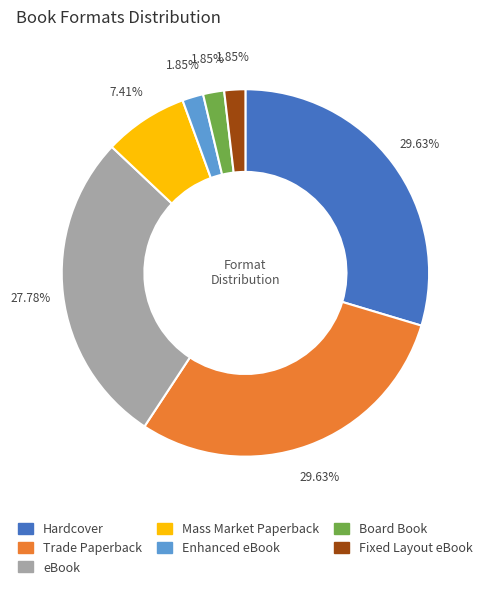

True or false: Hardcover accounts for 30% of the total.

True